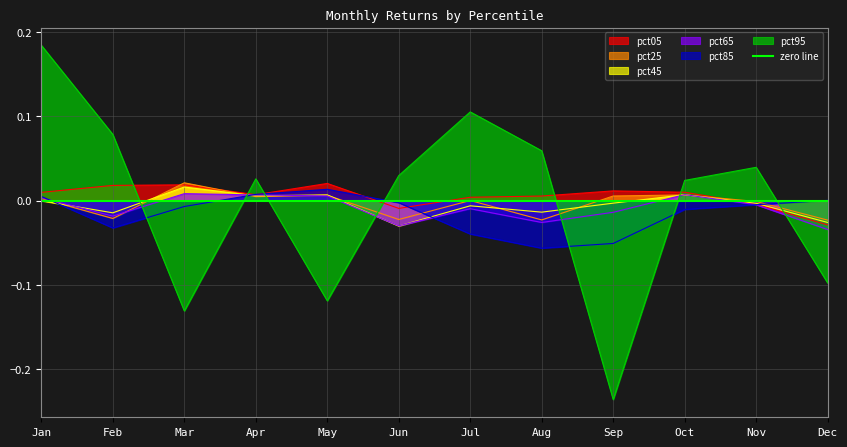

The pct25 series shows -0.0 at Aug. True or false?

True